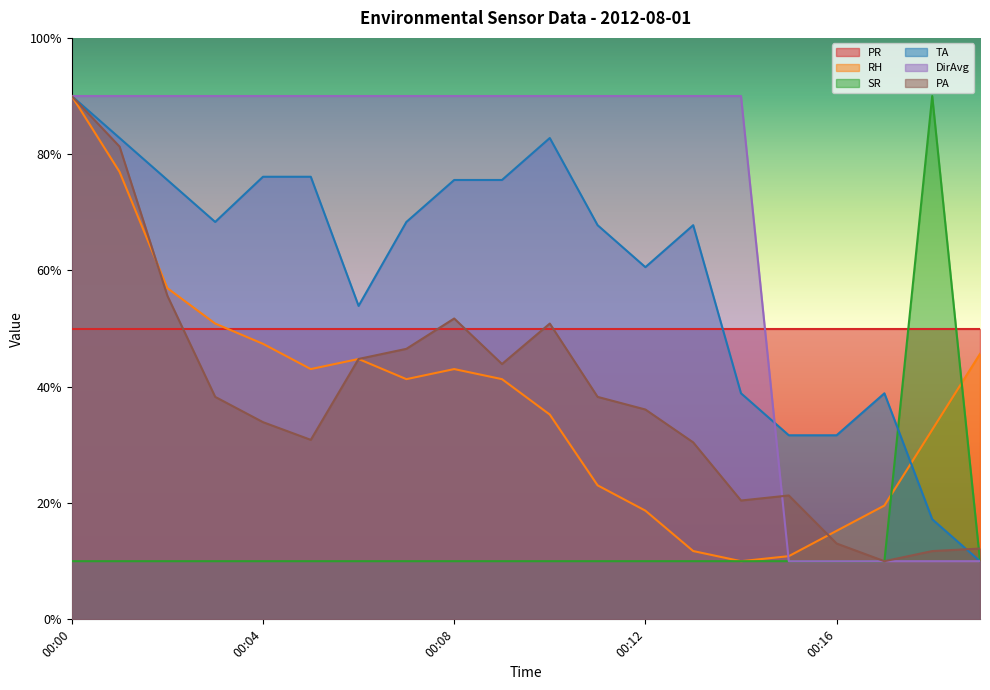

True or false: SR has a value of 16.5 at 00:06.

False